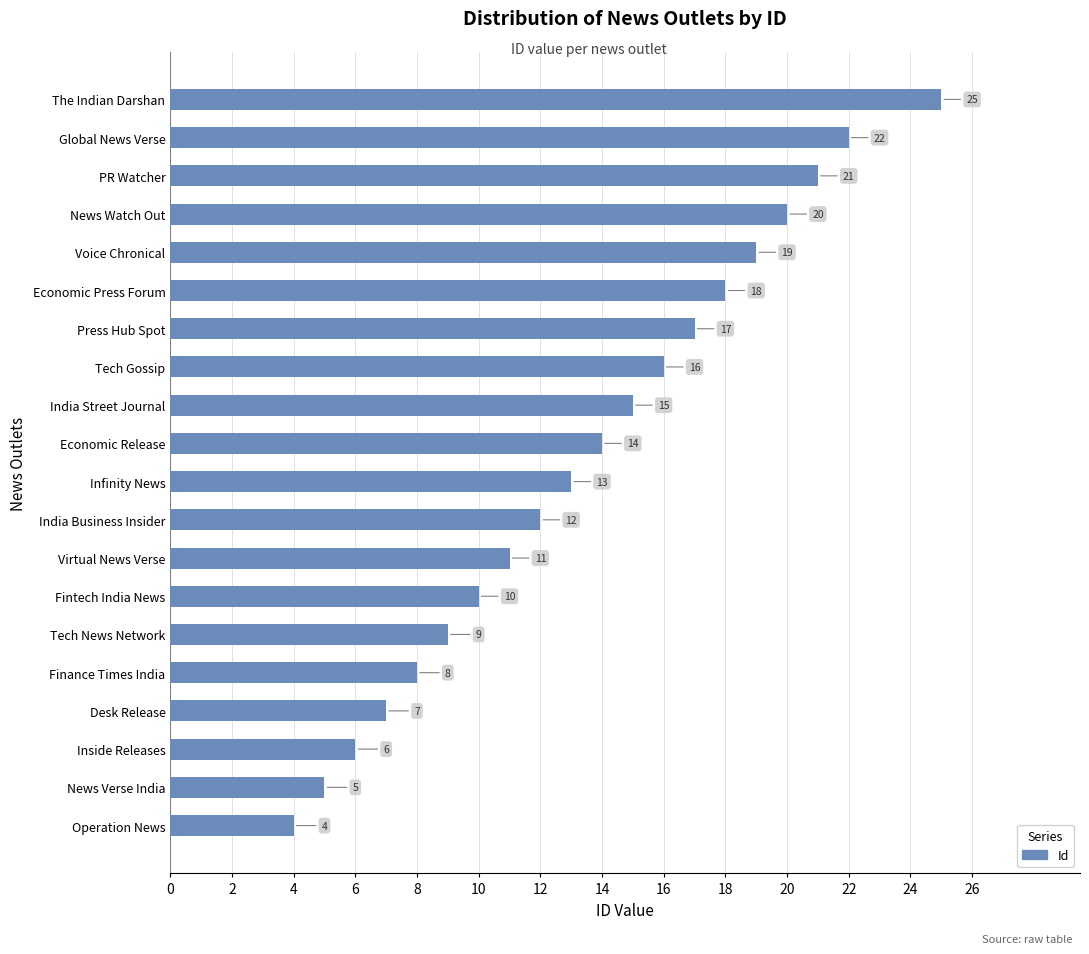

Reading bottom to top, extract all data points from this chart.

Operation News=4	News Verse India=5	Inside Releases=6	Desk Release=7	Finance Times India=8	Tech News Network=9	Fintech India News=10	Virtual News Verse=11	India Business Insider=12	Infinity News=13	Economic Release=14	India Street Journal=15	Tech Gossip=16	Press Hub Spot=17	Economic Press Forum=18	Voice Chronical=19	News Watch Out=20	PR Watcher=21	Global News Verse=22	The Indian Darshan=25